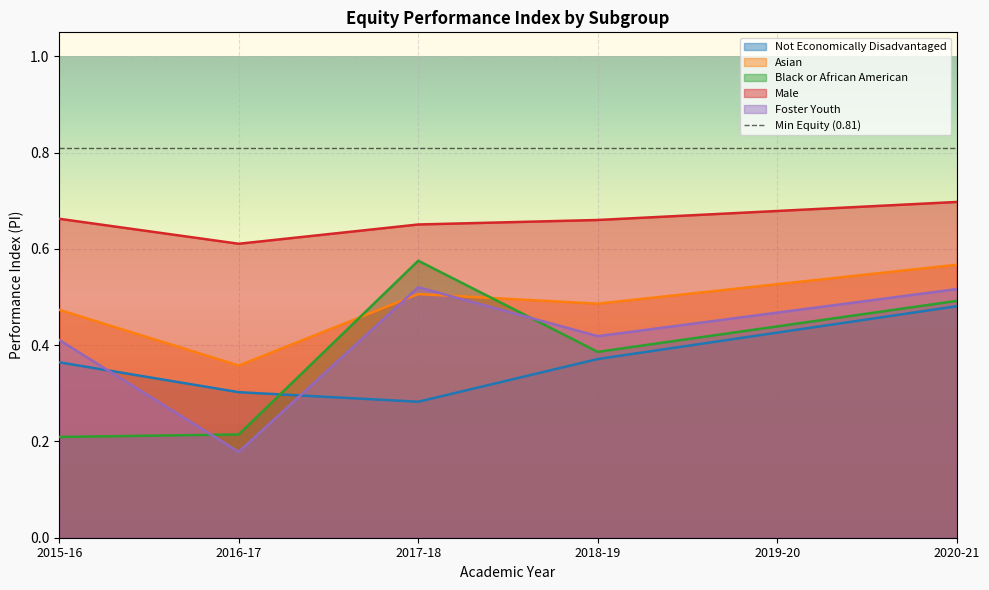

What is the difference between the second highest and minimum values in the Foster Youth series?

0.3